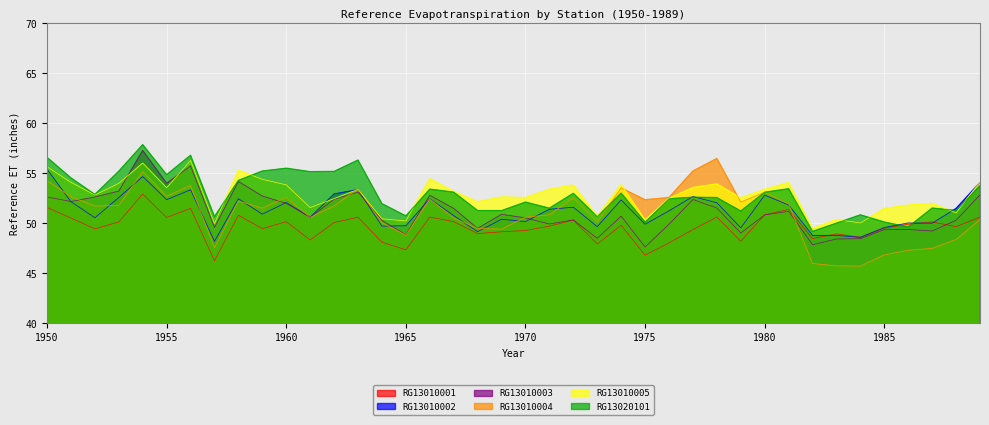

Reading left to right, what are all the values shown in this chart?

RG13010001: 1950=51.6	1951=50.5	1952=49.5	1953=50.1	1954=52.9	1955=50.6	1956=51.5	1957=46.3	1958=50.8	1959=49.5	1960=50.2	1961=48.4	1962=50.1	1963=50.6	1964=48.1	1965=47.4	1966=50.6	1967=50.2	1968=49.0	1969=49.2	1970=49.3	1971=49.7	1972=50.3	1973=47.9	1974=49.8	1975=46.8	1976=48.1	1977=49.4	1978=50.6	1979=48.2	1980=50.9	1981=51.4	1982=48.5	1983=49.0	1984=48.6	1985=49.5	1986=49.9	1987=50.2	1988=49.7	1989=50.6
RG13010002: 1950=55.4	1951=52.2	1952=50.6	1953=52.6	1954=54.7	1955=52.4	1956=53.4	1957=48.2	1958=52.5	1959=50.9	1960=52.1	1961=50.6	1962=53.0	1963=53.4	1964=49.7	1965=49.8	1966=52.5	1967=50.8	1968=49.2	1969=50.4	1970=50.2	1971=51.4	1972=51.6	1973=49.7	1974=52.4	1975=49.9	1976=51.3	1977=52.7	1978=52.1	1979=49.6	1980=52.8	1981=51.8	1982=48.8	1983=48.8	1984=48.6	1985=49.6	1986=50.0	1987=50.0	1988=51.5	1989=54.1
RG13010003: 1950=52.6	1951=52.2	1952=52.6	1953=53.2	1954=57.3	1955=54.0	1956=55.7	1957=49.6	1958=54.2	1959=52.7	1960=52.0	1961=50.6	1962=52.4	1963=53.1	1964=50.3	1965=48.9	1966=52.8	1967=51.5	1968=49.5	1969=50.9	1970=50.6	1971=49.9	1972=50.4	1973=48.5	1974=50.7	1975=47.6	1976=49.9	1977=52.4	1978=51.5	1979=49.0	1980=50.9	1981=51.2	1982=47.9	1983=48.4	1984=48.5	1985=49.4	1986=49.4	1987=49.2	1988=50.3	1989=52.8
RG13010004: 1950=54.3	1951=52.7	1952=51.7	1953=51.8	1954=55.2	1955=52.7	1956=53.8	1957=47.6	1958=52.2	1959=51.5	1960=52.6	1961=50.6	1962=51.8	1963=53.5	1964=50.1	1965=48.8	1966=52.4	1967=50.5	1968=49.5	1969=49.4	1970=50.6	1971=50.9	1972=52.5	1973=50.1	1974=53.6	1975=52.4	1976=52.6	1977=55.2	1978=56.5	1979=52.1	1980=53.1	1981=52.0	1982=46.0	1983=45.8	1984=45.7	1985=46.9	1986=47.3	1987=47.5	1988=48.4	1989=50.4
RG13010005: 1950=55.7	1951=54.1	1952=52.8	1953=54.0	1954=56.0	1955=53.6	1956=56.3	1957=50.0	1958=55.3	1959=54.4	1960=53.9	1961=51.6	1962=52.5	1963=53.4	1964=50.5	1965=50.3	1966=54.5	1967=53.2	1968=52.2	1969=52.7	1970=52.6	1971=53.4	1972=53.8	1973=50.7	1974=53.9	1975=50.4	1976=52.5	1977=53.6	1978=54.0	1979=52.6	1980=53.4	1981=54.1	1982=49.5	1983=50.4	1984=50.0	1985=51.5	1986=51.8	1987=52.0	1988=51.1	1989=54.2
RG13020101: 1950=56.6	1951=54.6	1952=52.9	1953=55.2	1954=57.9	1955=54.9	1956=56.8	1957=50.7	1958=54.3	1959=55.2	1960=55.5	1961=55.2	1962=55.2	1963=56.3	1964=52.0	1965=50.8	1966=53.4	1967=53.1	1968=51.3	1969=51.3	1970=52.1	1971=51.5	1972=53.0	1973=50.7	1974=53.0	1975=50.1	1976=52.5	1977=52.6	1978=52.6	1979=51.2	1980=53.1	1981=53.5	1982=49.2	1983=50.0	1984=50.9	1985=50.1	1986=49.6	1987=51.5	1988=51.3	1989=53.8